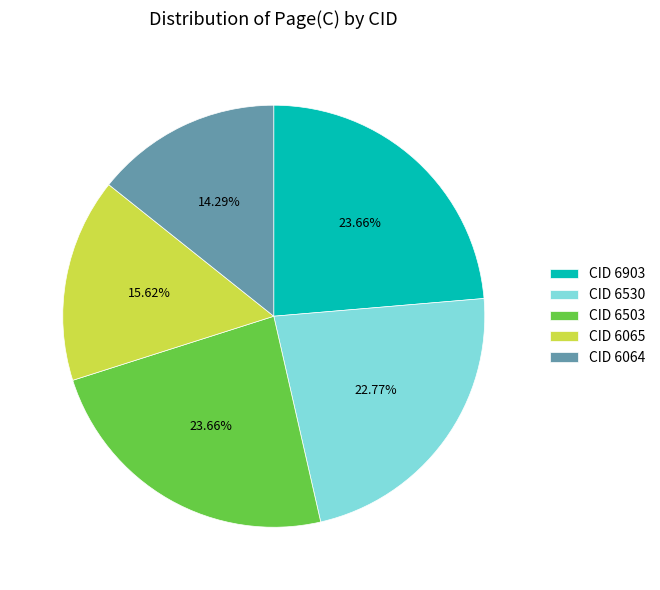

Does any single category account for the majority?

No